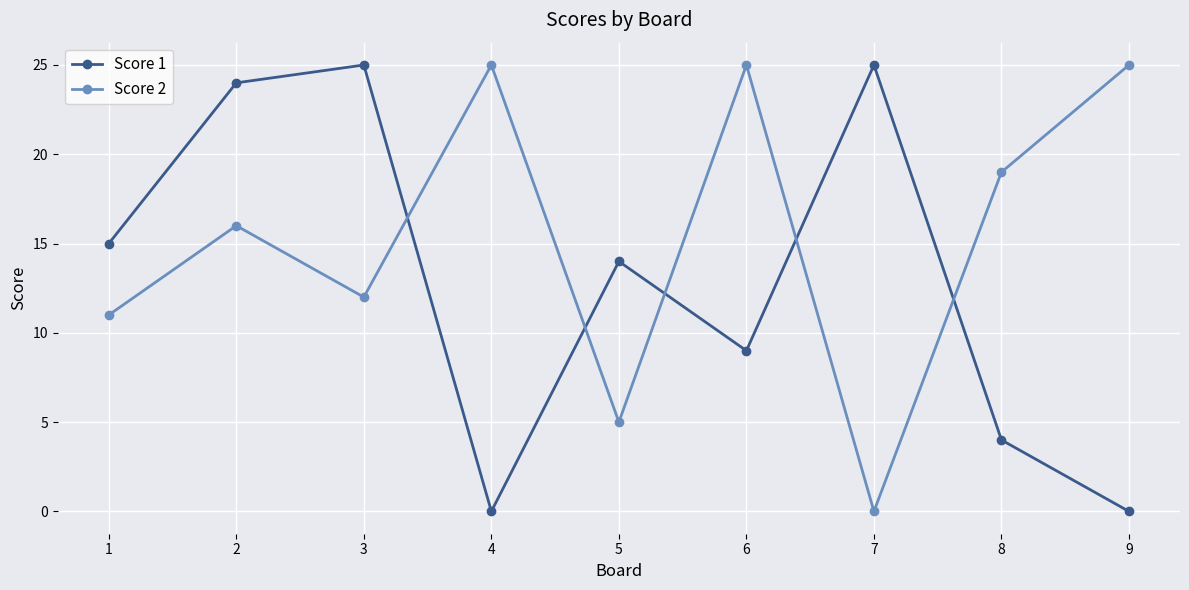

The Score 2 series shows 19 at 1. True or false?

False